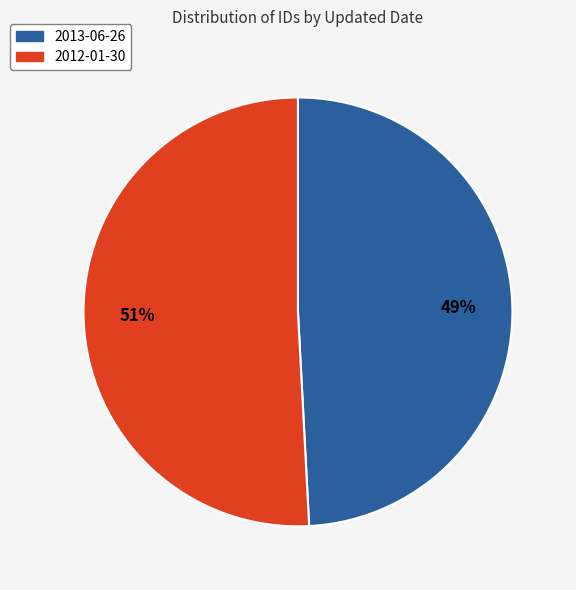

What is the smallest slice in the pie chart?

2013-06-26